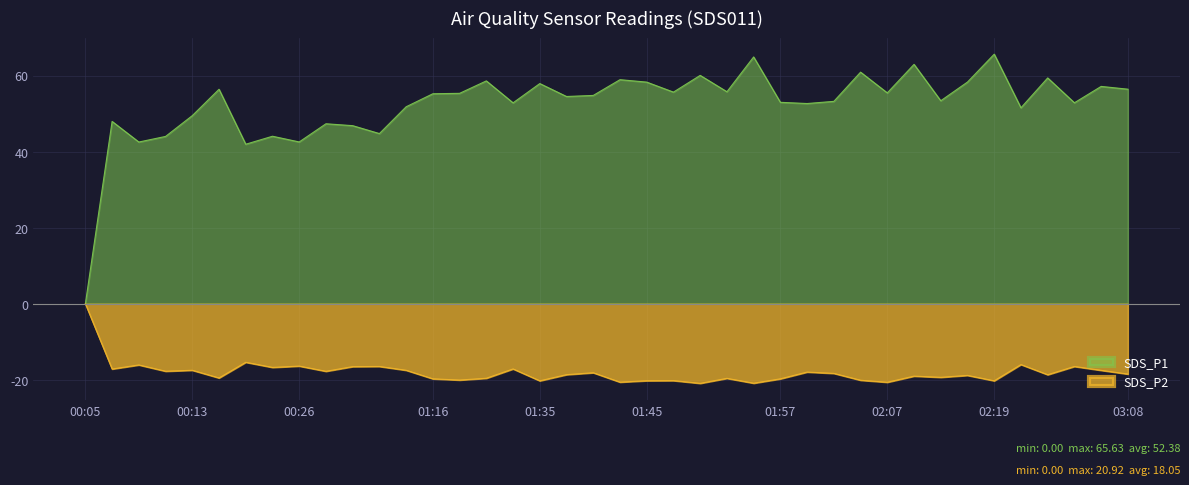

Which series has the largest range (max minus min)?

SDS_P1